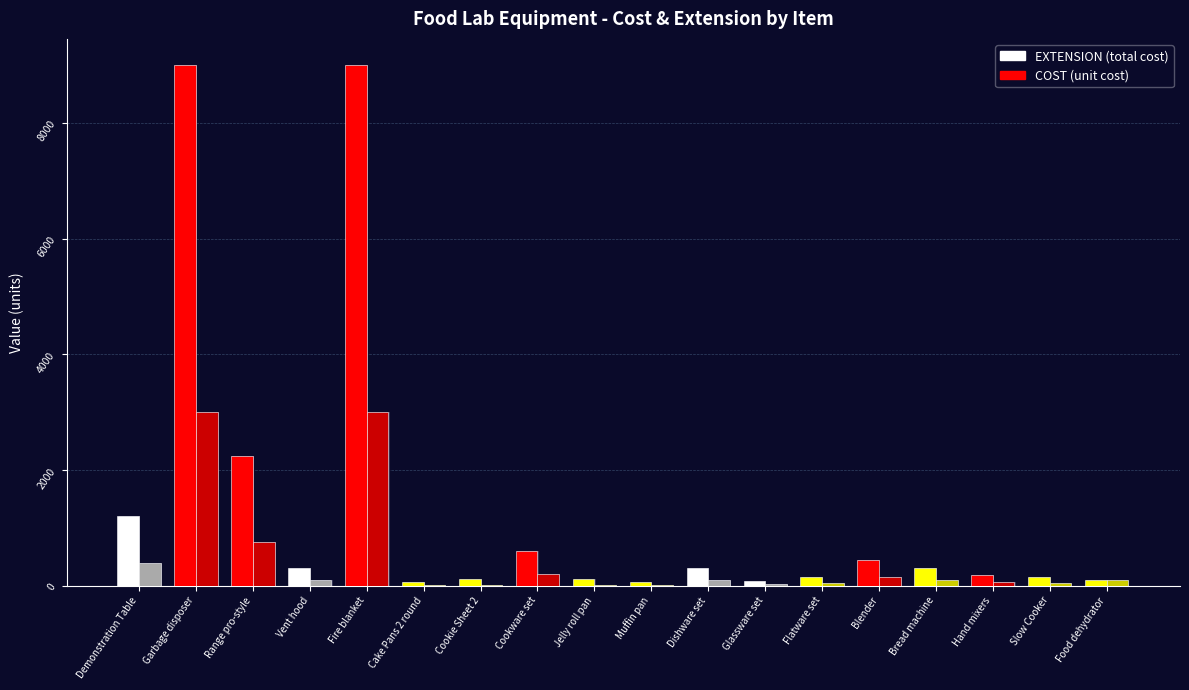

Is the value of EXTENSION at Range pro-style greater than the value of COST at Jelly roll pan?

Yes